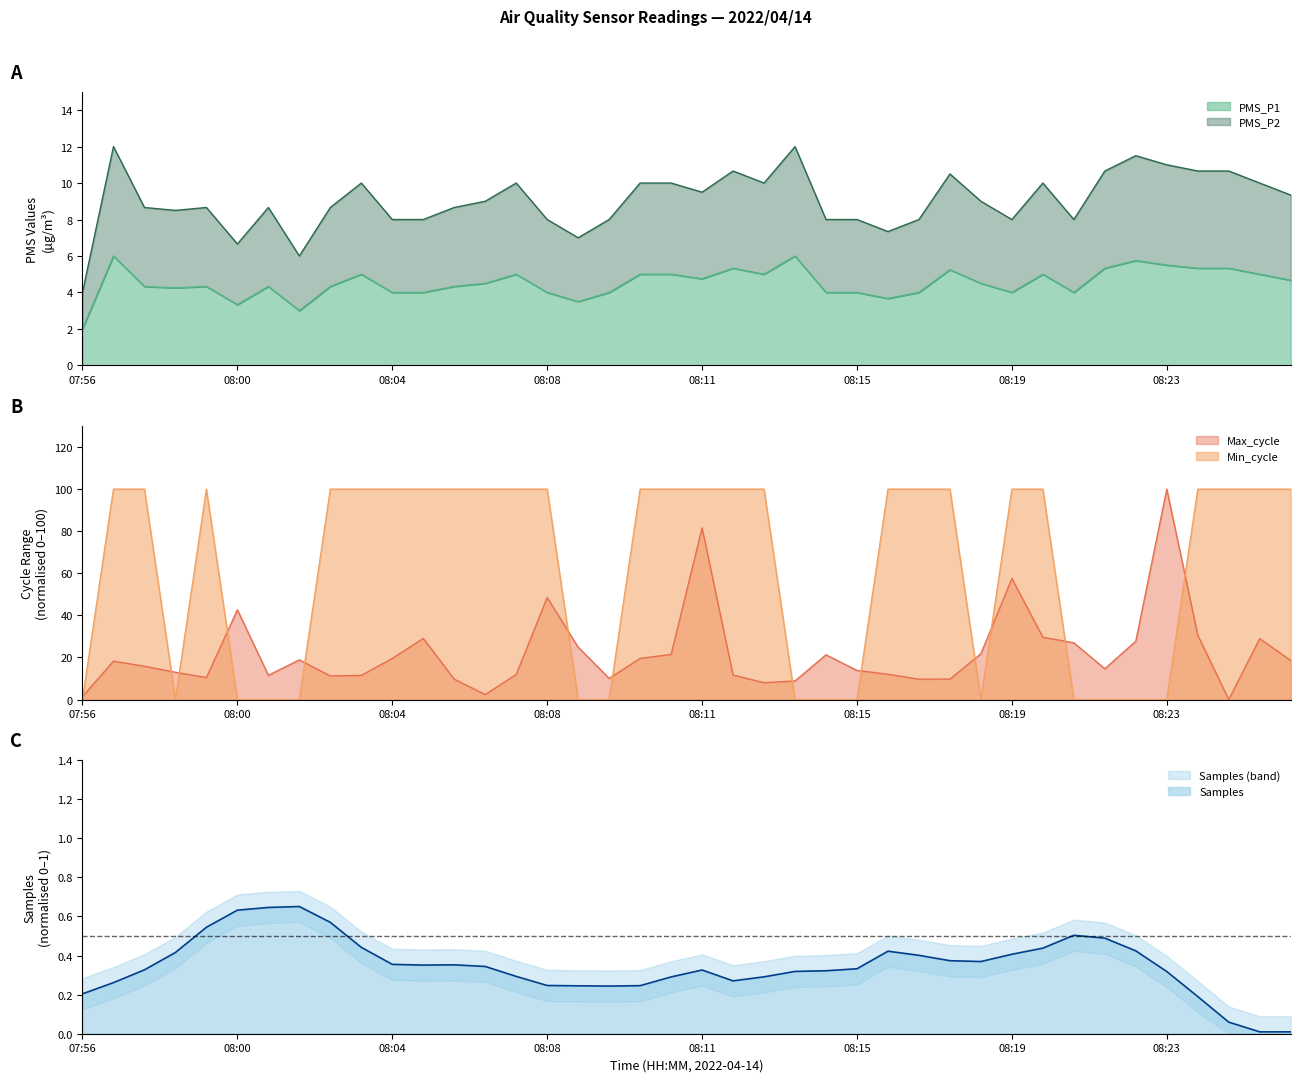

What is the maximum value for PMS_P2?

12.0